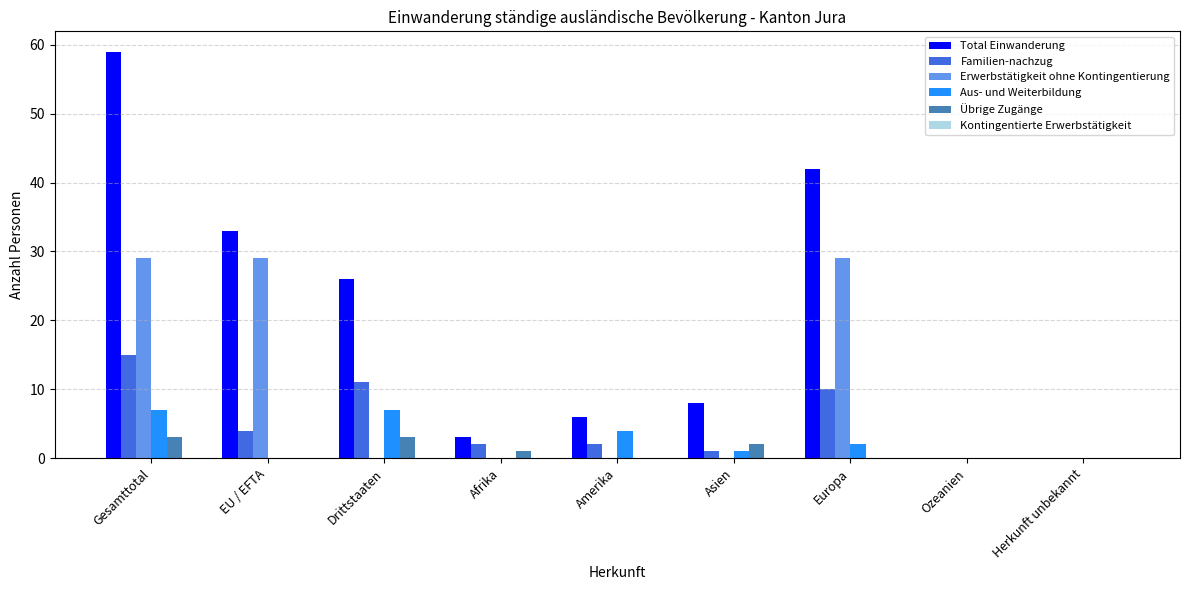

Count the number of categories in the chart.

9